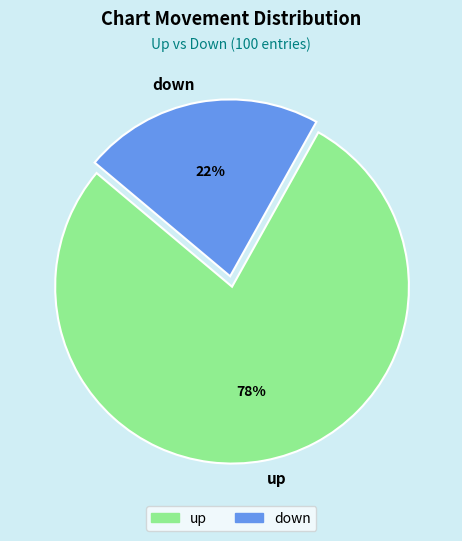

Do up and down together represent more than half of the pie?

Yes